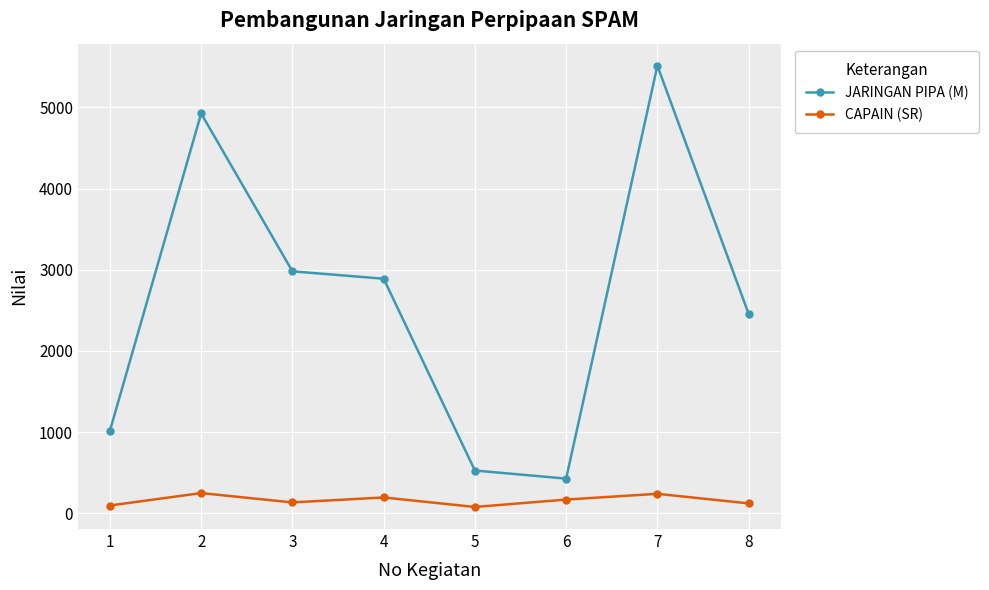

How many data points does each series have?

8